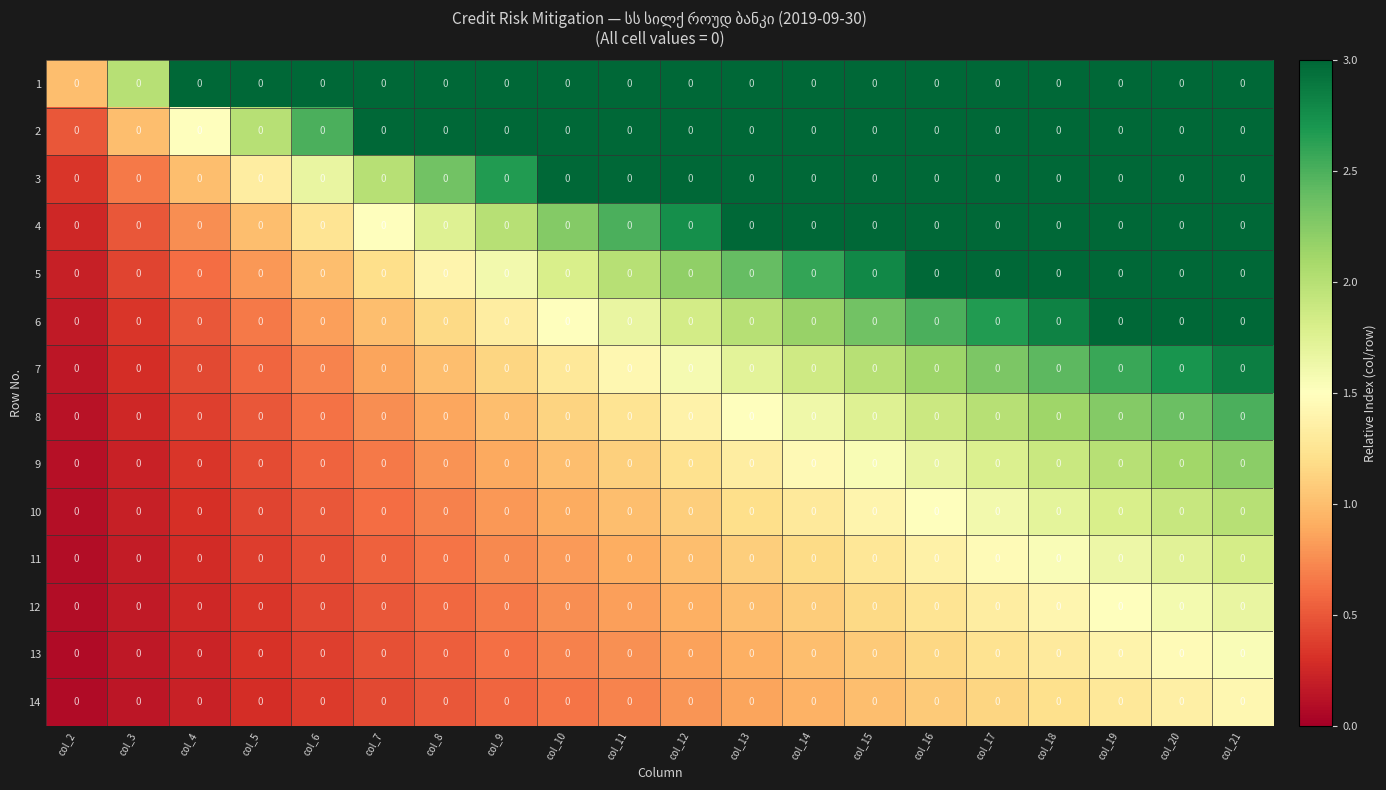

Read the 3 value at col_19.

3.0